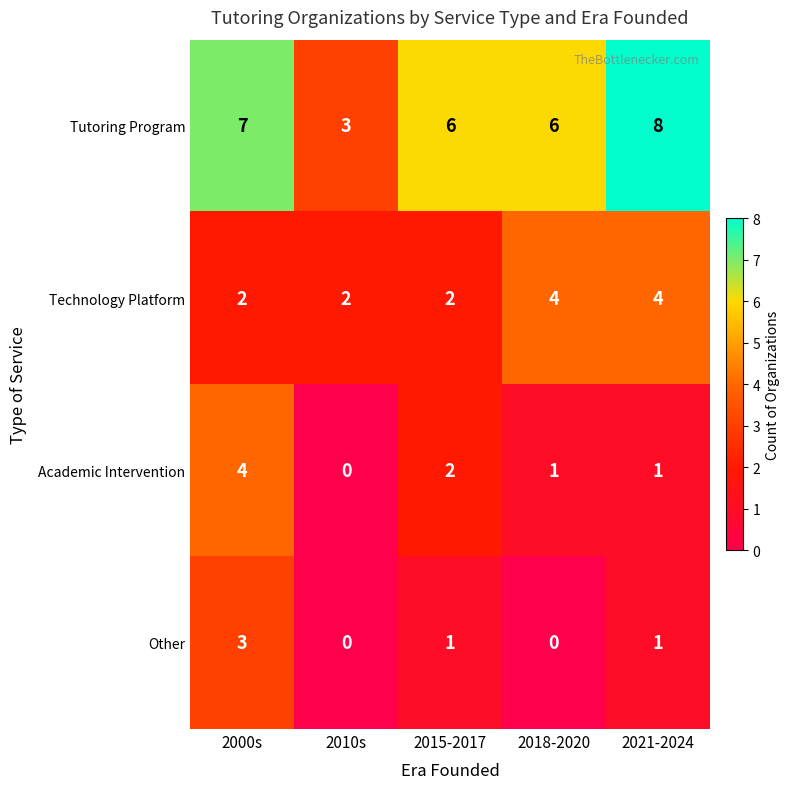

Reading left to right, transcribe all the data shown in this chart.

Tutoring Program: 2000s=7	2010s=3	2015-2017=6	2018-2020=6	2021-2024=8
Technology Platform: 2000s=2	2010s=2	2015-2017=2	2018-2020=4	2021-2024=4
Academic Intervention: 2000s=4	2010s=0	2015-2017=2	2018-2020=1	2021-2024=1
Other: 2000s=3	2010s=0	2015-2017=1	2018-2020=0	2021-2024=1